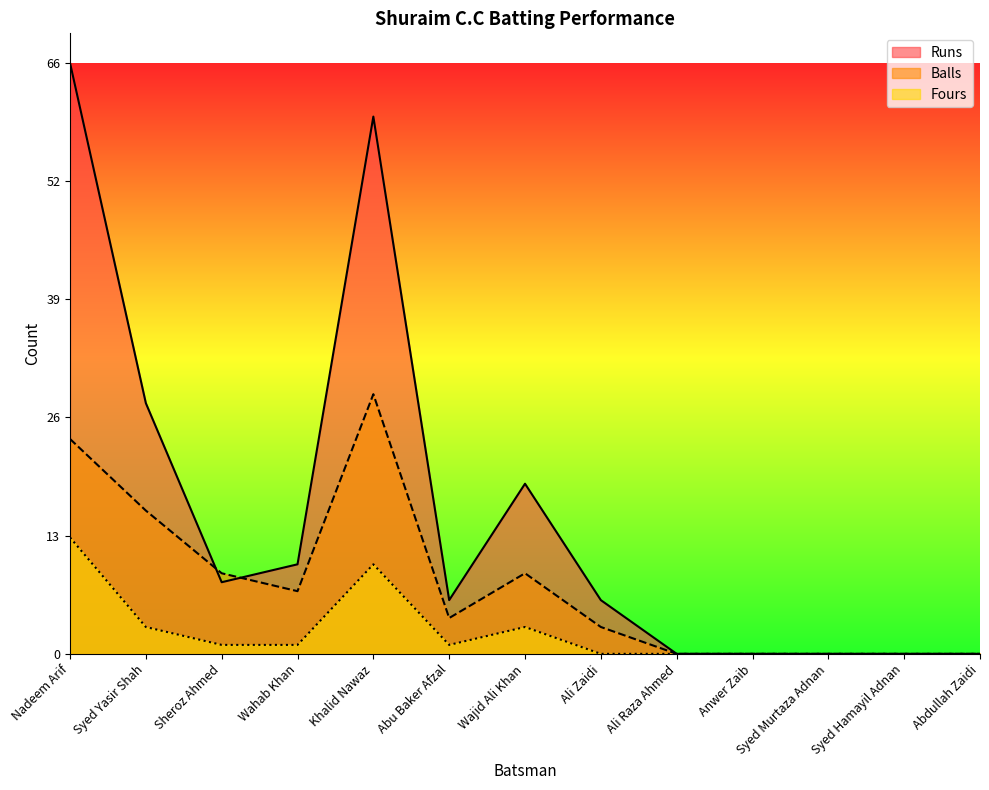

List the series in order of their overall mean, highest first.

Runs, Balls, Fours